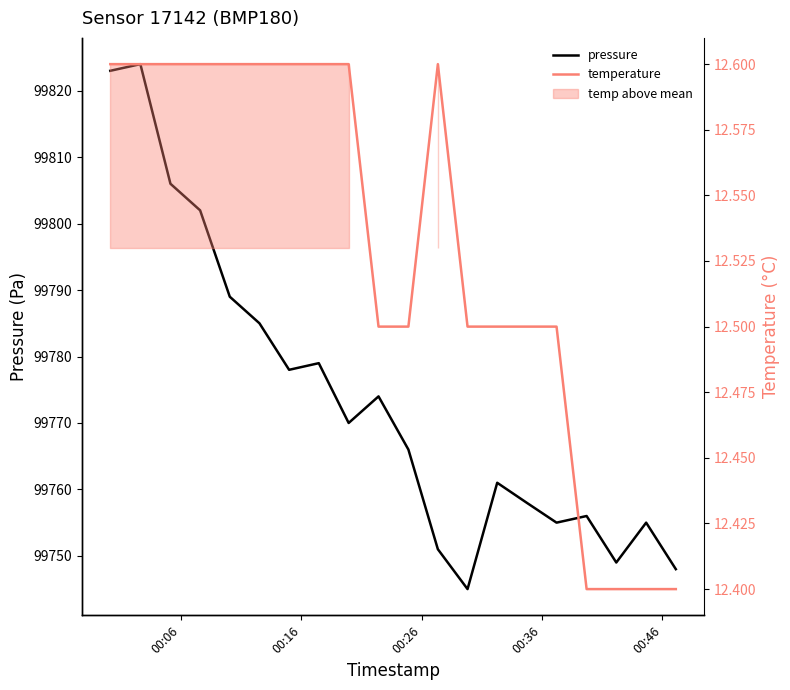

Which series has the largest range (max minus min)?

pressure